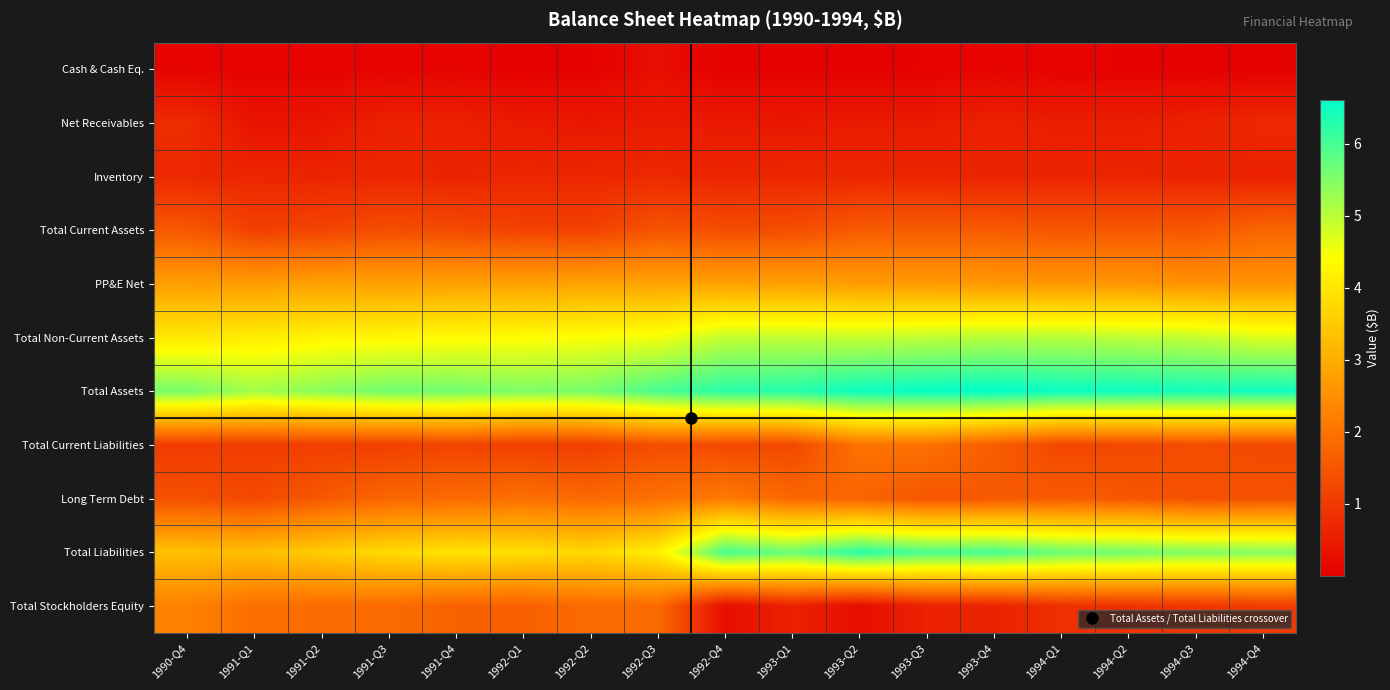

Which series has the largest total across all categories?

Total Assets